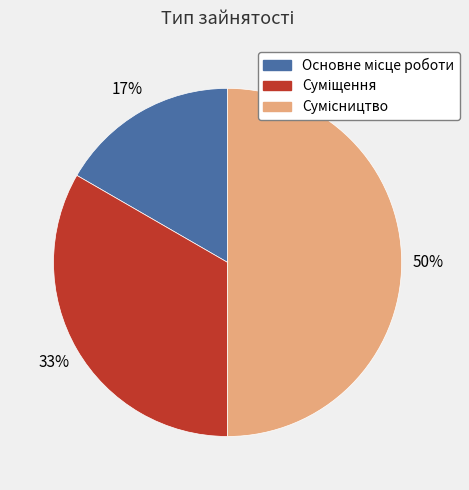

To the nearest percent, what is the difference between the largest and smallest slice percentages?

33%